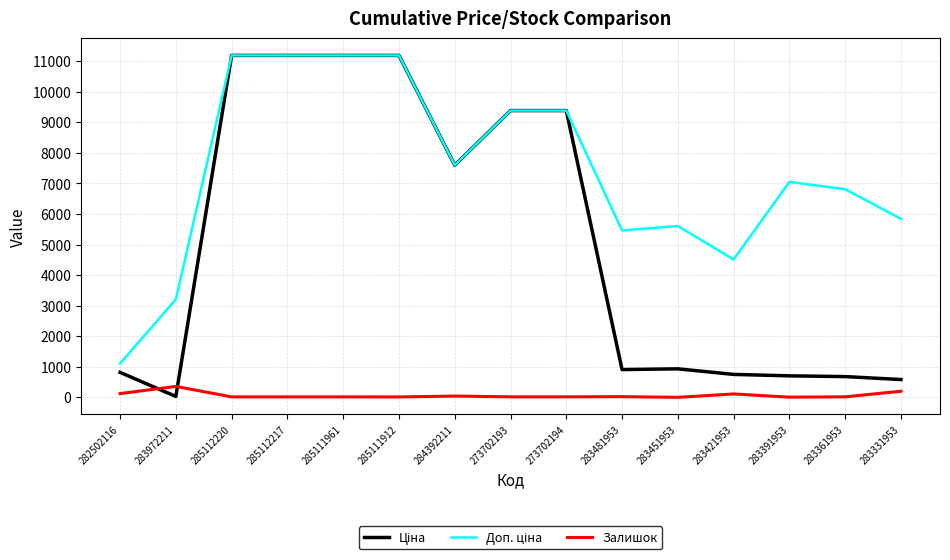

The Залишок series shows 2.0 at 283451953. True or false?

True